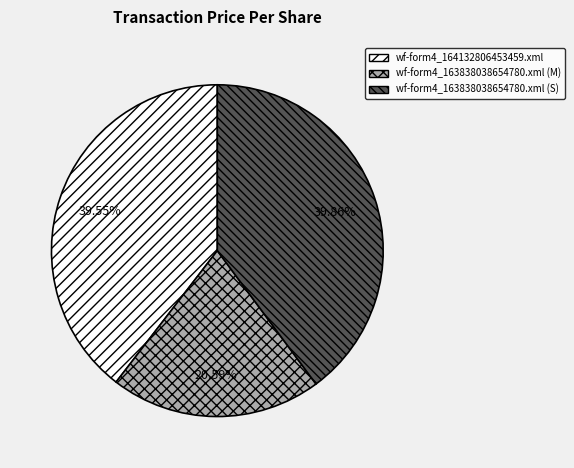

What is the smallest slice in the pie chart?

wf-form4_163838038654780.xml (M)